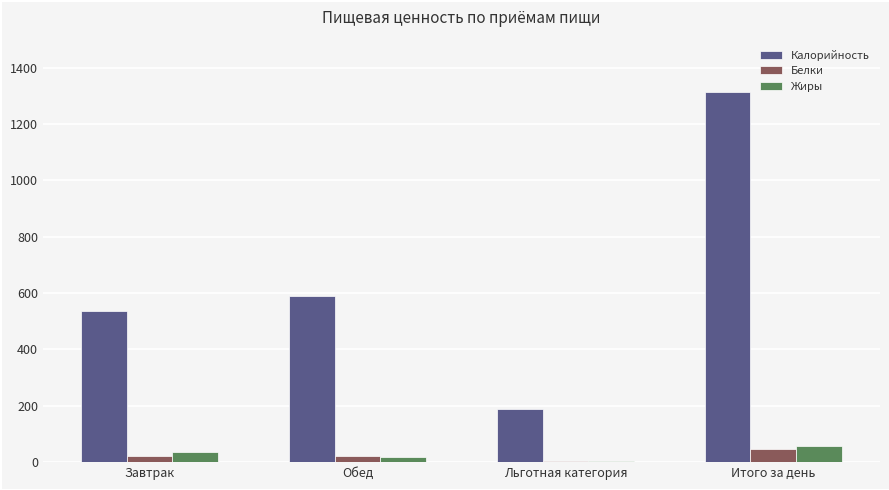

The Калорийность series shows 70 at Льготная категория. True or false?

False